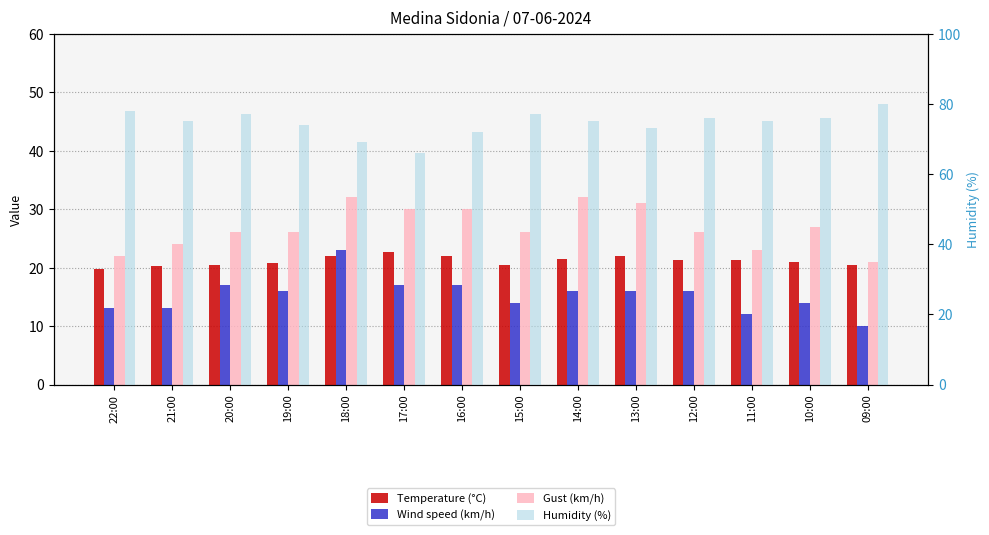

Read the Wind speed (km/h) value at 18:00.

23.0